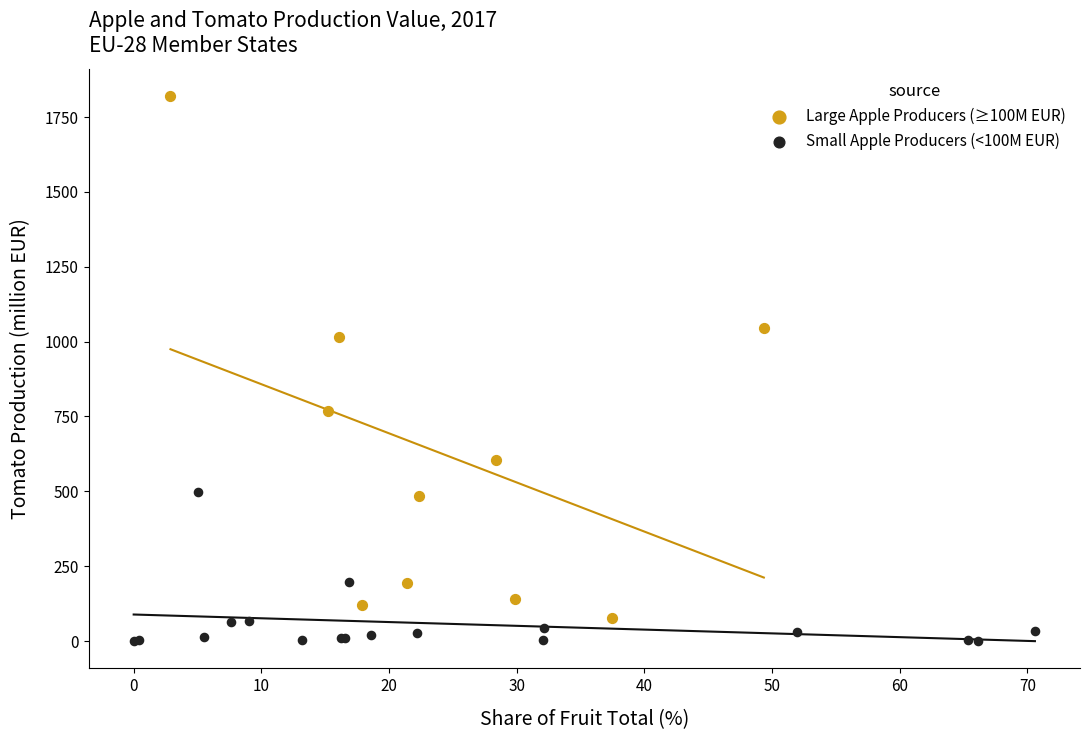

Which series has the widest spread of Y values?

Large Apple Producers (≥100M EUR)